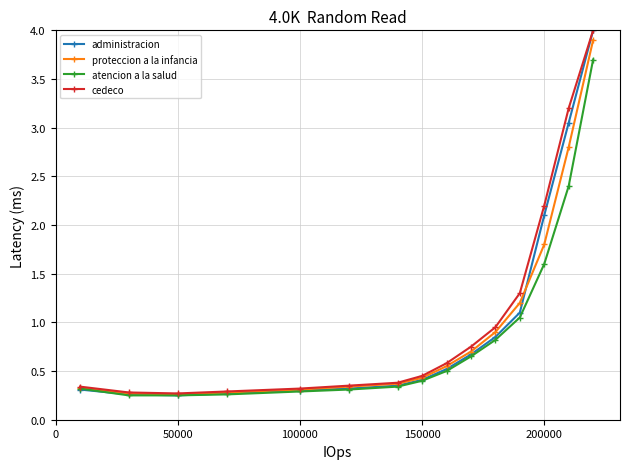

Which series has the widest spread of values?

administracion